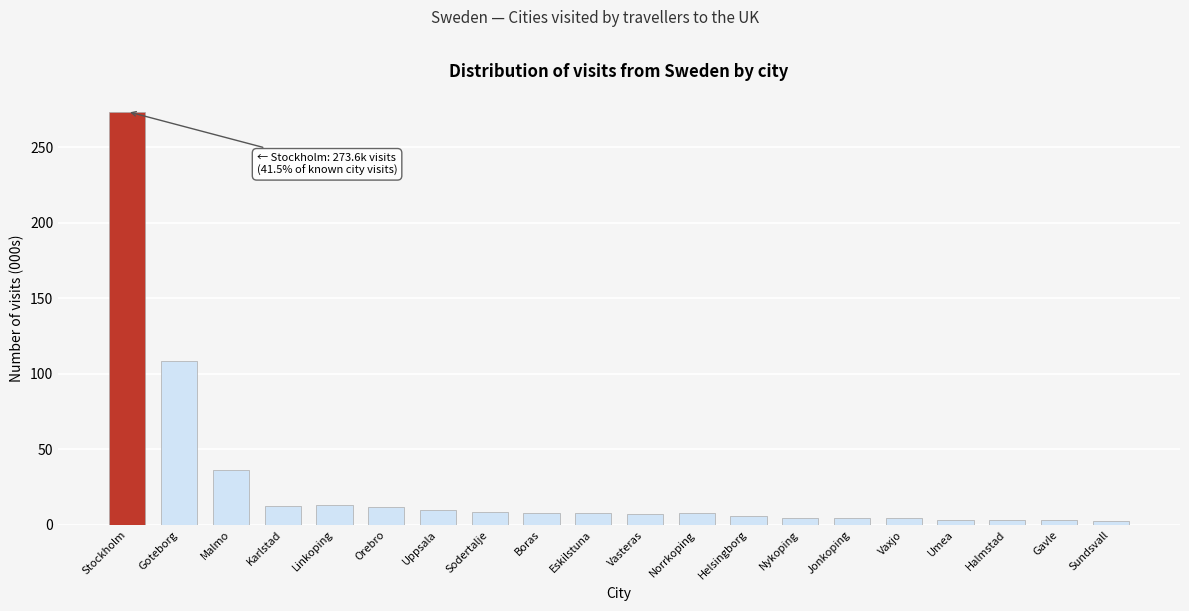

What is the label of the 2nd bar from the left?

Goteborg